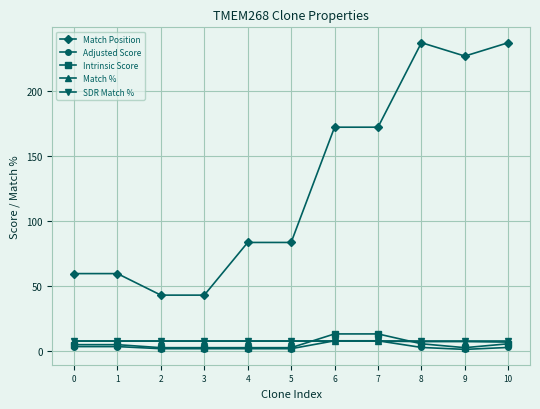

Which series changed the most between 5 and 7?

Match Position